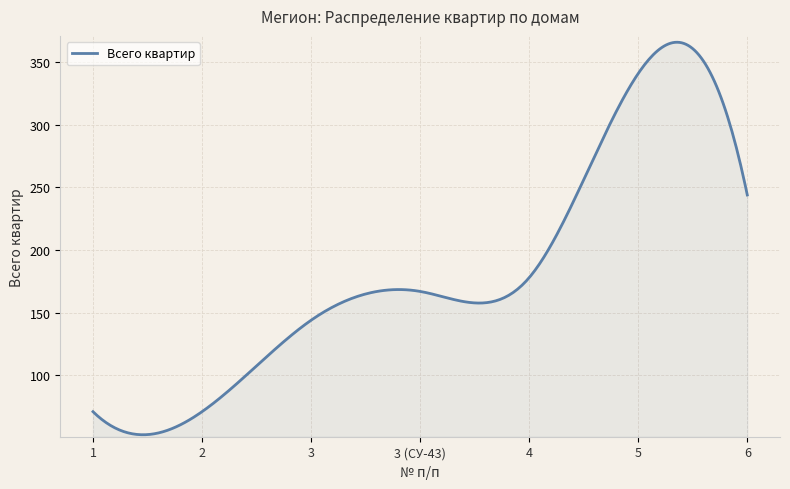

What is the difference between the maximum and minimum values?

313.4